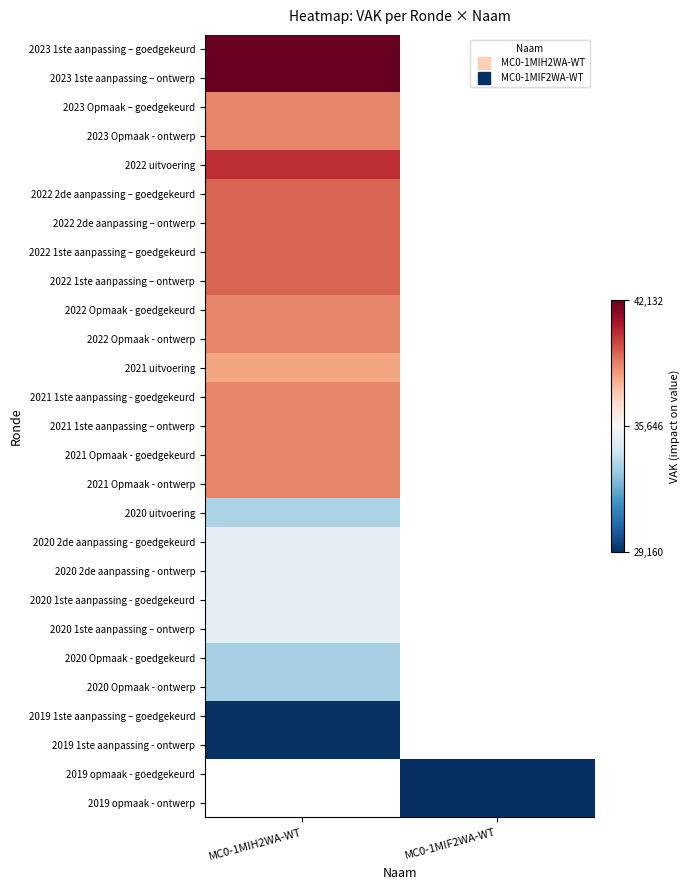

Which series has the widest spread of values?

2023 1ste aanpassing – goedgekeurd